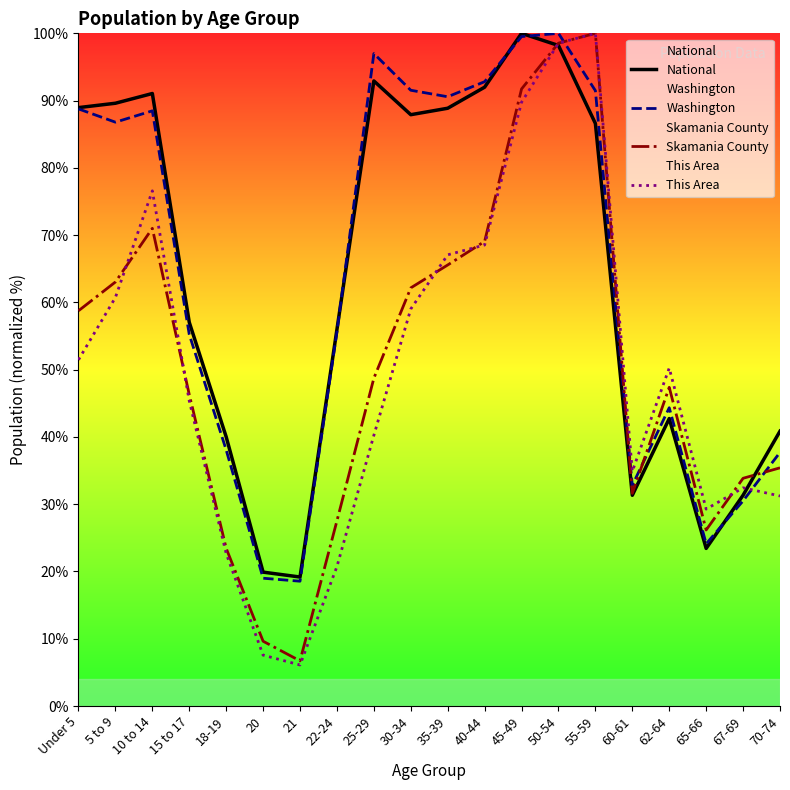

What is the total value across all series at 10 to 14?

327.1